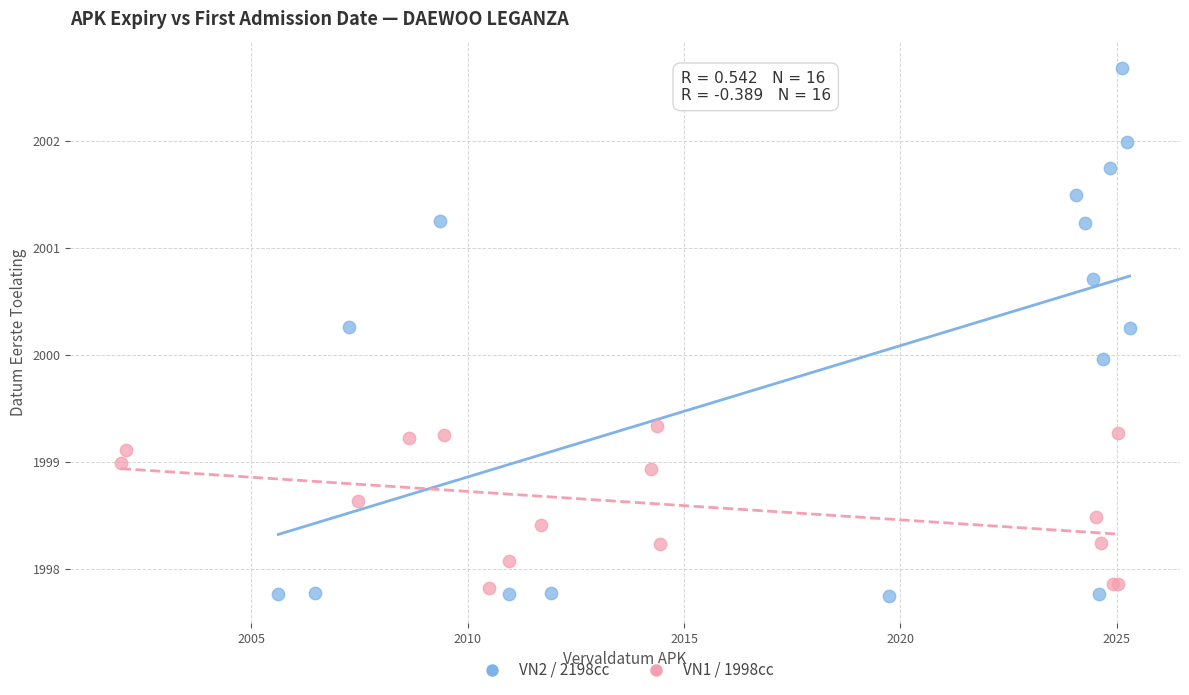

What are all the series names shown in the legend?

VN2 / 2198cc, VN1 / 1998cc